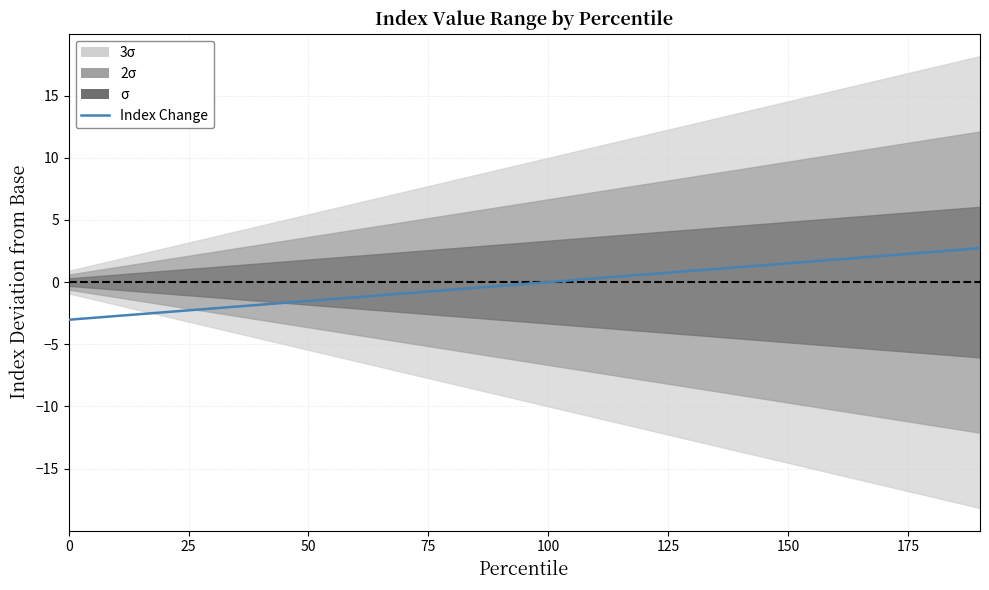

What is the difference between the maximum and second lowest values?

5.4